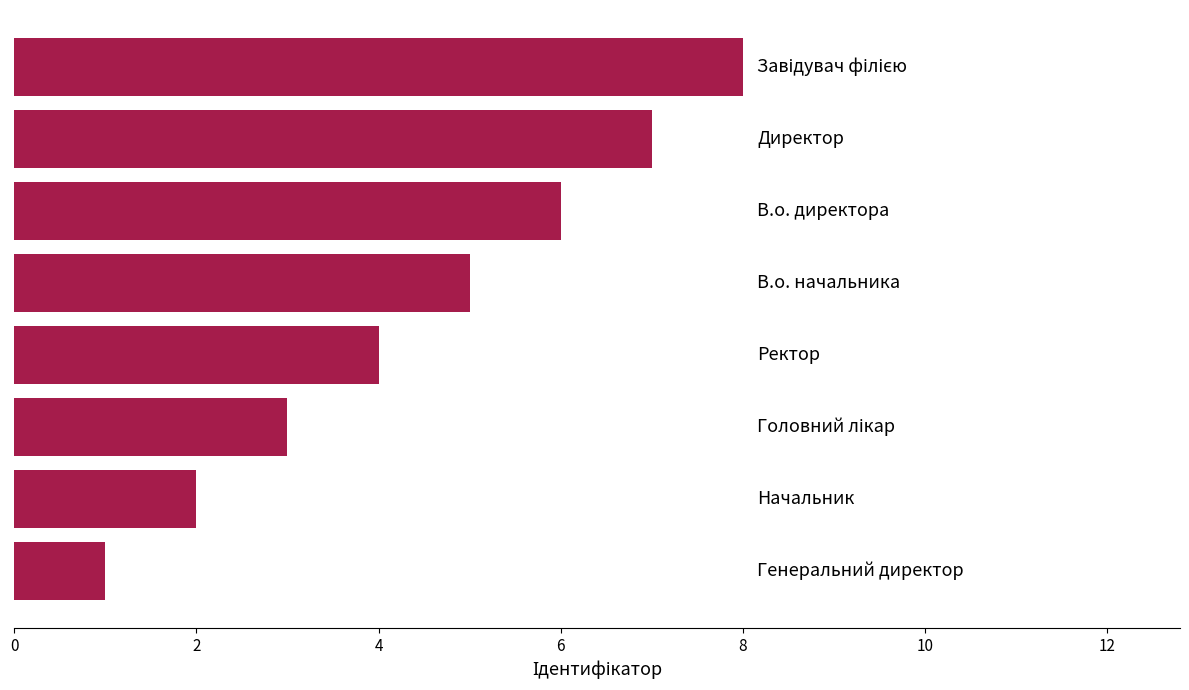

What is the difference between the second highest and minimum values?

6